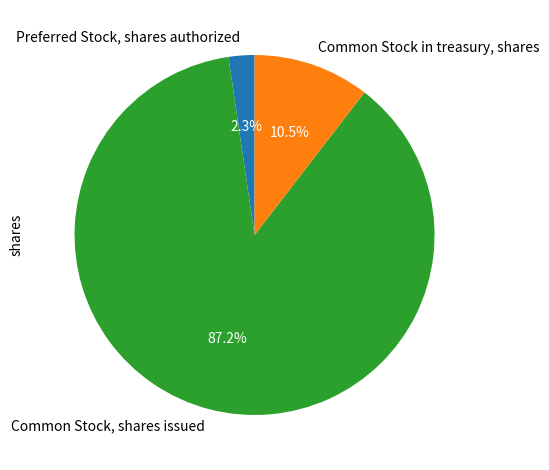

To the nearest percent, what percentage of the pie is Common Stock, shares issued?

87%